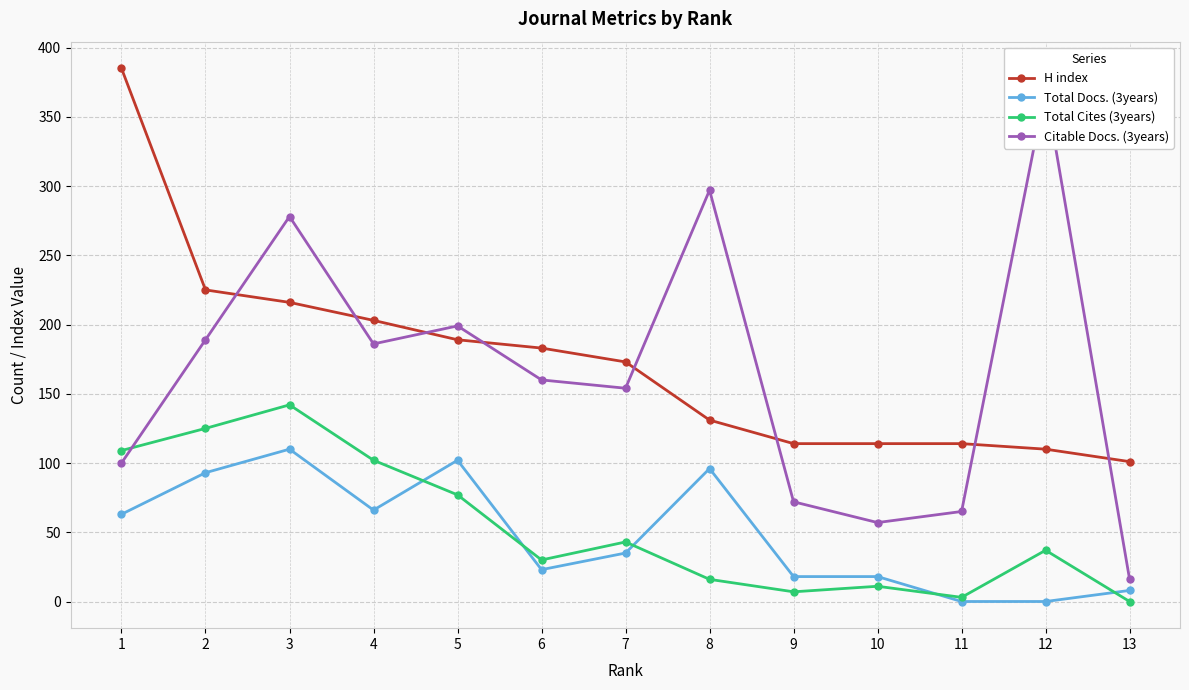

Reading right to left, extract all data points from this chart.

H index: 13=101	12=110	11=114	10=114	9=114	8=131	7=173	6=183	5=189	4=203	3=216	2=225	1=385
Total Docs. (3years): 13=8	12=0	11=0	10=18	9=18	8=96	7=35	6=23	5=102	4=66	3=110	2=93	1=63
Total Cites (3years): 13=0	12=37	11=3	10=11	9=7	8=16	7=43	6=30	5=77	4=102	3=142	2=125	1=109
Citable Docs. (3years): 13=16	12=370	11=65	10=57	9=72	8=297	7=154	6=160	5=199	4=186	3=278	2=189	1=100